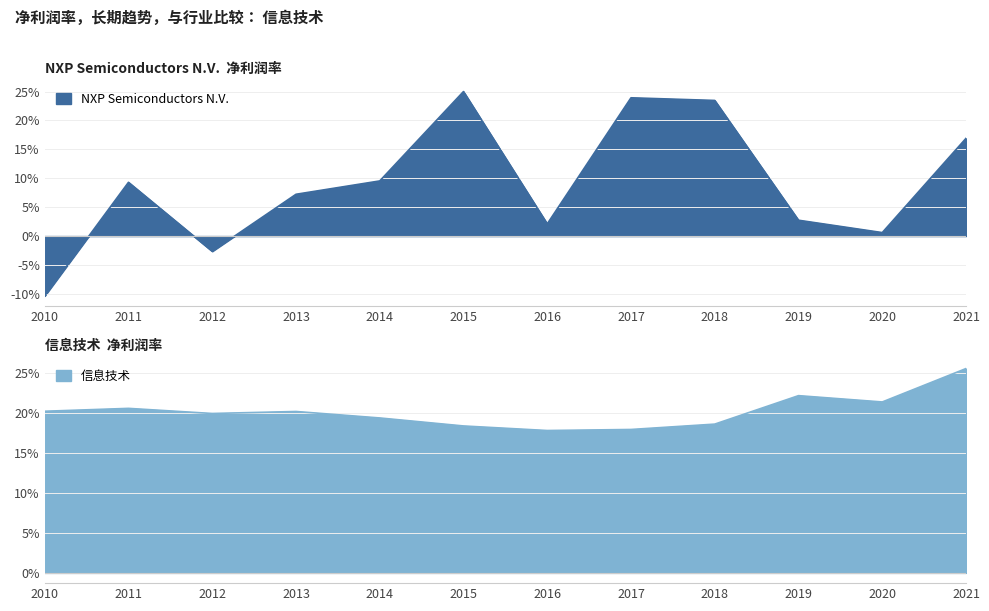

What is the difference between the highest and lowest values at 2019?

0.2